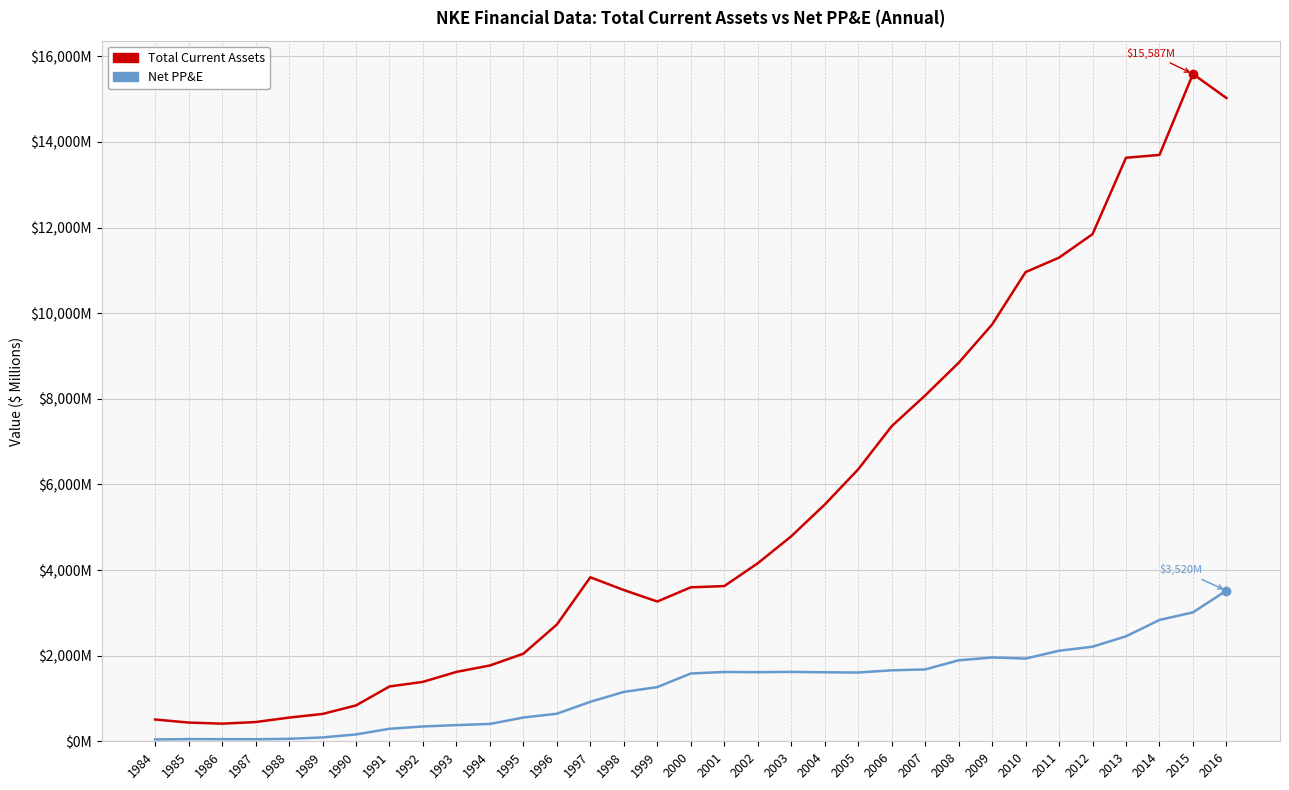

True or false: Net PP&E and Total Current Assets intersect in this chart.

False